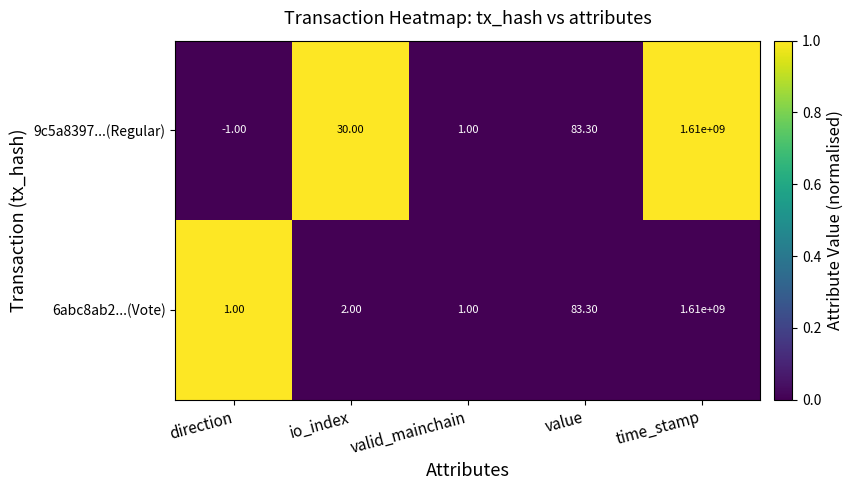

What is the total value across all series at io_index?

32.0